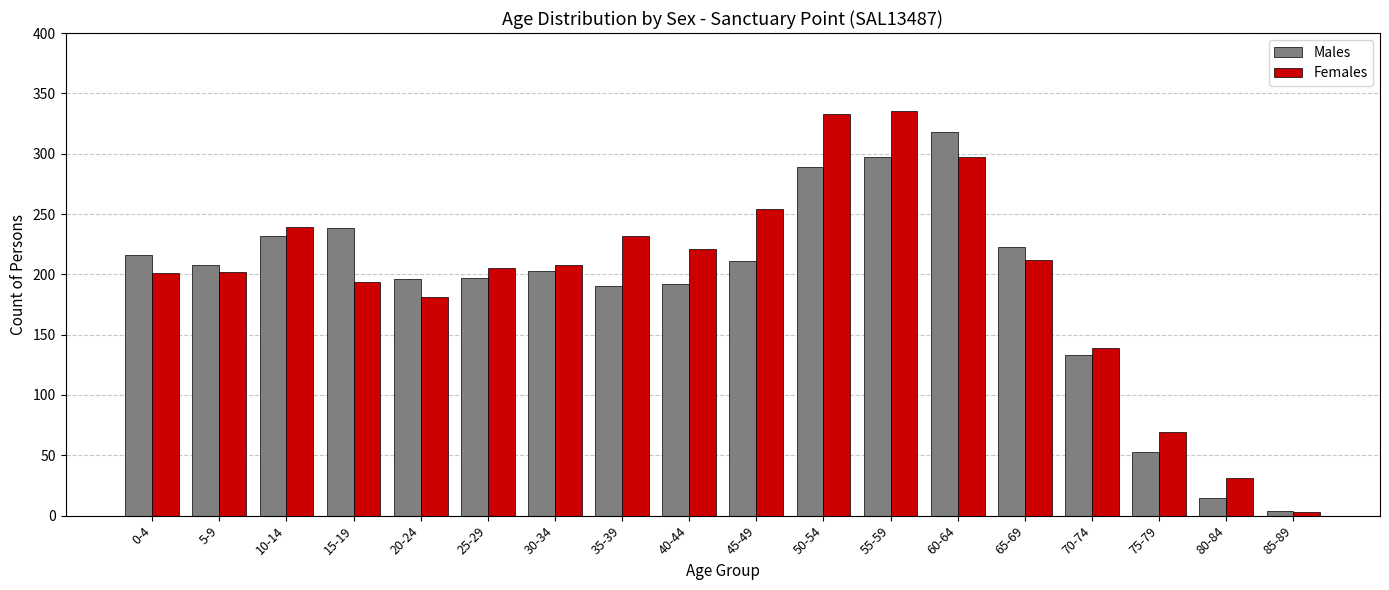

Which series has the widest spread of values?

Females